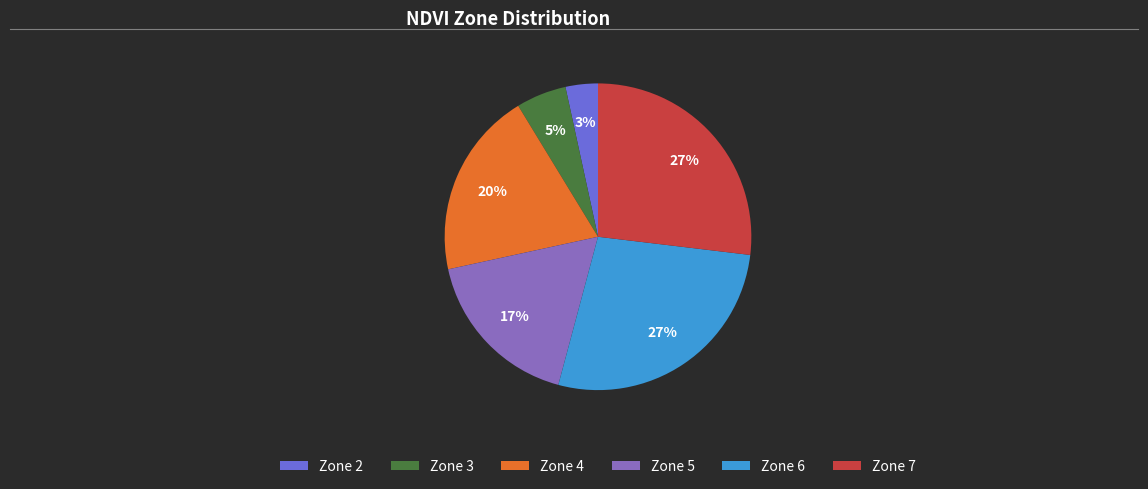

To the nearest percent, what is the difference between the largest and smallest slice percentages?

24%